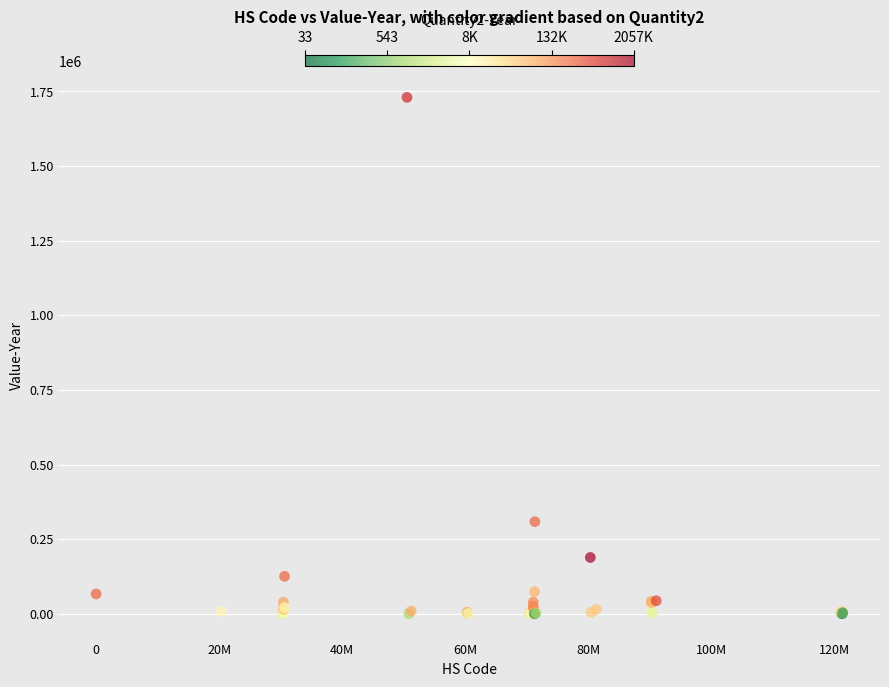

What Y value in the scatter plot is closest to 865217?

308639